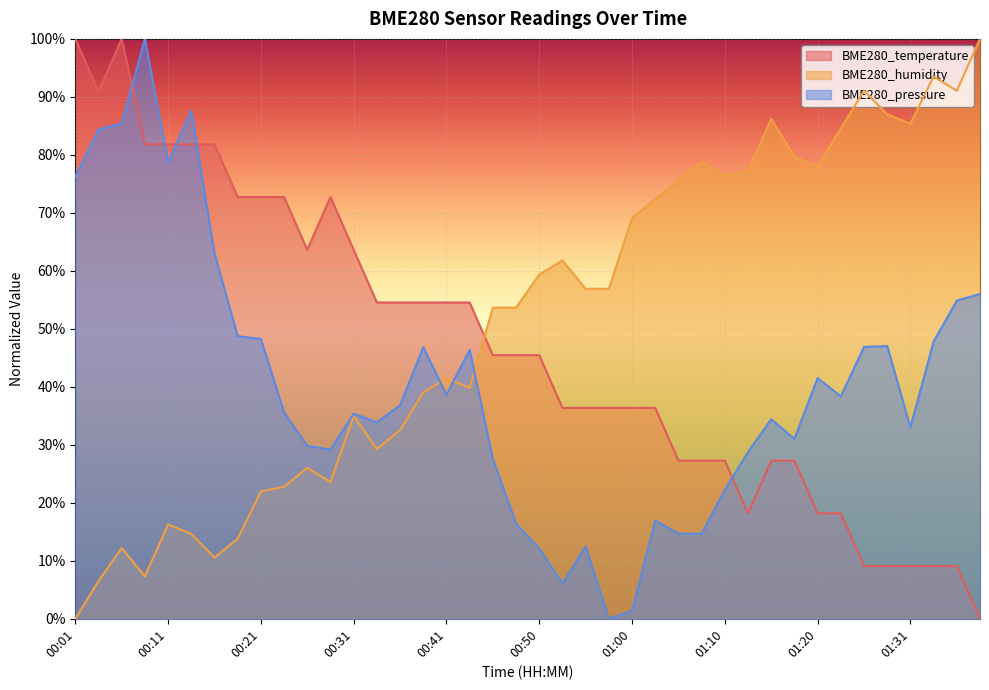

Reading left to right, list all the values displayed in this chart.

BME280_temperature: 00:01=1.0	00:04=0.9	00:06=1.0	00:09=0.8	00:11=0.8	00:14=0.8	00:16=0.8	00:19=0.7	00:21=0.7	00:23=0.7	00:26=0.6	00:28=0.7	00:31=0.6	00:33=0.5	00:36=0.5	00:38=0.5	00:41=0.5	00:43=0.5	00:45=0.5	00:48=0.5	00:50=0.5	00:53=0.4	00:55=0.4	00:58=0.4	01:00=0.4	01:03=0.4	01:05=0.3	01:08=0.3	01:10=0.3	01:13=0.2	01:15=0.3	01:18=0.3	01:20=0.2	01:23=0.2	01:26=0.1	01:28=0.1	01:31=0.1	01:33=0.1	01:36=0.1	01:38=0.0
BME280_humidity: 00:01=0.0	00:04=0.1	00:06=0.1	00:09=0.1	00:11=0.2	00:14=0.1	00:16=0.1	00:19=0.1	00:21=0.2	00:23=0.2	00:26=0.3	00:28=0.2	00:31=0.3	00:33=0.3	00:36=0.3	00:38=0.4	00:41=0.4	00:43=0.4	00:45=0.5	00:48=0.5	00:50=0.6	00:53=0.6	00:55=0.6	00:58=0.6	01:00=0.7	01:03=0.7	01:05=0.8	01:08=0.8	01:10=0.8	01:13=0.8	01:15=0.9	01:18=0.8	01:20=0.8	01:23=0.8	01:26=0.9	01:28=0.9	01:31=0.9	01:33=0.9	01:36=0.9	01:38=1.0
BME280_pressure: 00:01=0.8	00:04=0.8	00:06=0.9	00:09=1.0	00:11=0.8	00:14=0.9	00:16=0.6	00:19=0.5	00:21=0.5	00:23=0.4	00:26=0.3	00:28=0.3	00:31=0.4	00:33=0.3	00:36=0.4	00:38=0.5	00:41=0.4	00:43=0.5	00:45=0.3	00:48=0.2	00:50=0.1	00:53=0.1	00:55=0.1	00:58=0.0	01:00=0.0	01:03=0.2	01:05=0.1	01:08=0.1	01:10=0.2	01:13=0.3	01:15=0.3	01:18=0.3	01:20=0.4	01:23=0.4	01:26=0.5	01:28=0.5	01:31=0.3	01:33=0.5	01:36=0.5	01:38=0.6